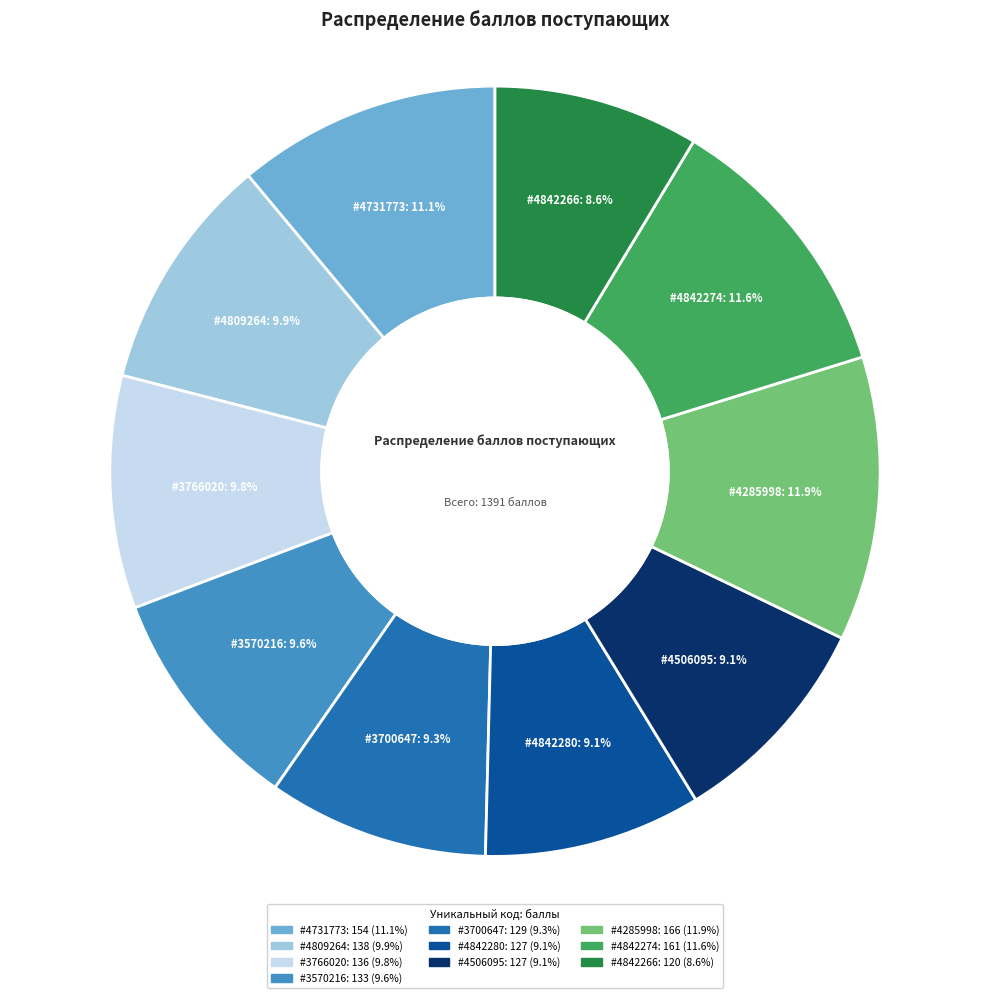

Is there a majority slice in this chart?

No